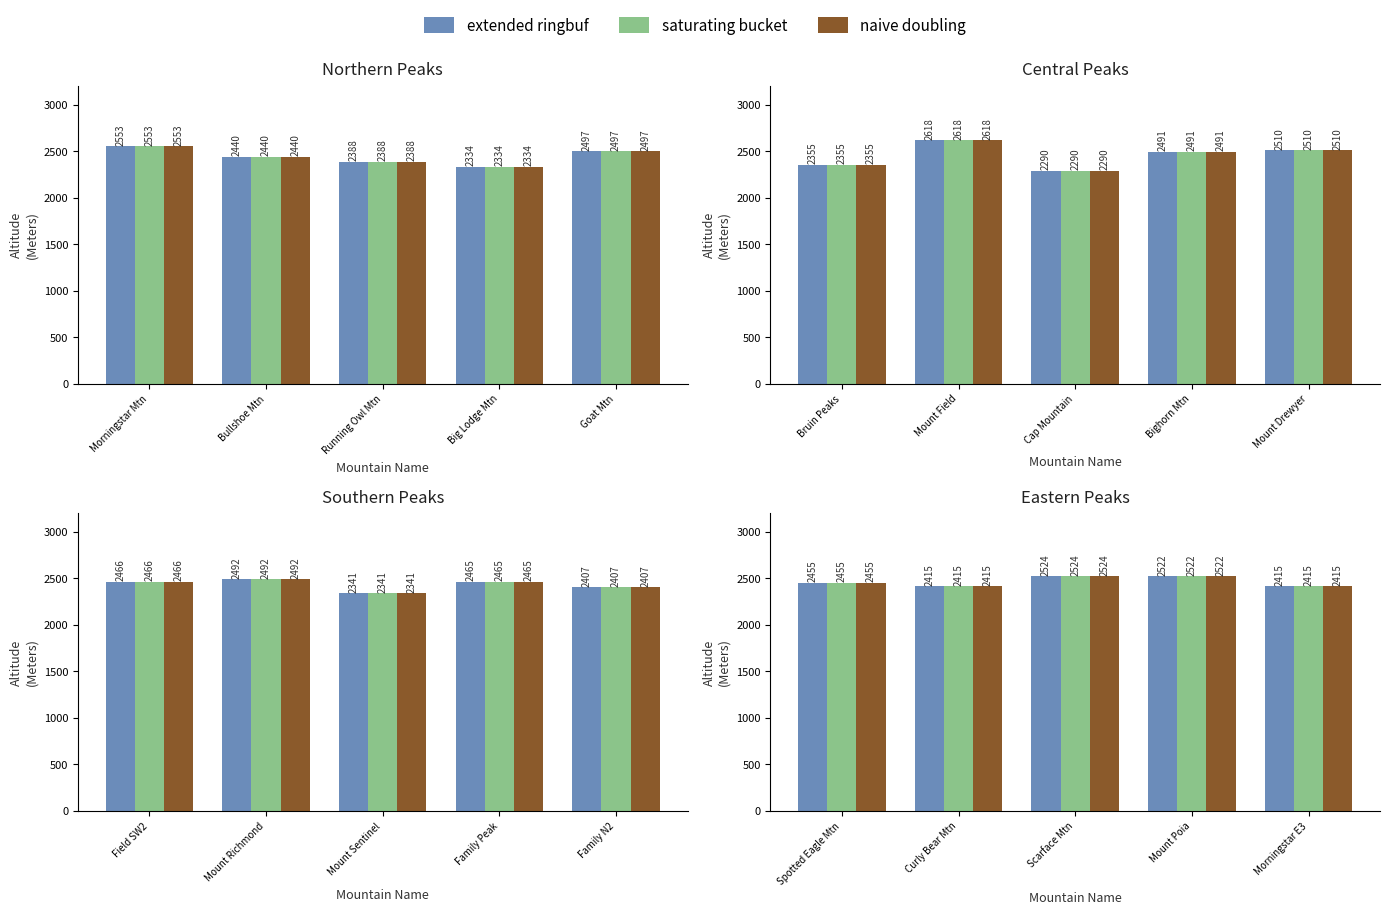

Does the chart contain any negative values?

No